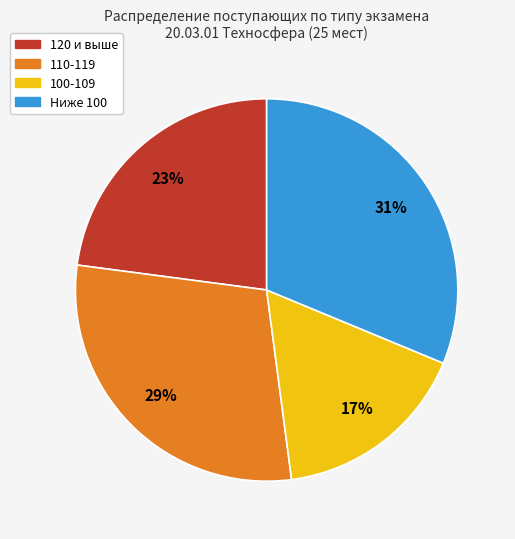

Which category has the smallest portion of the pie?

100-109